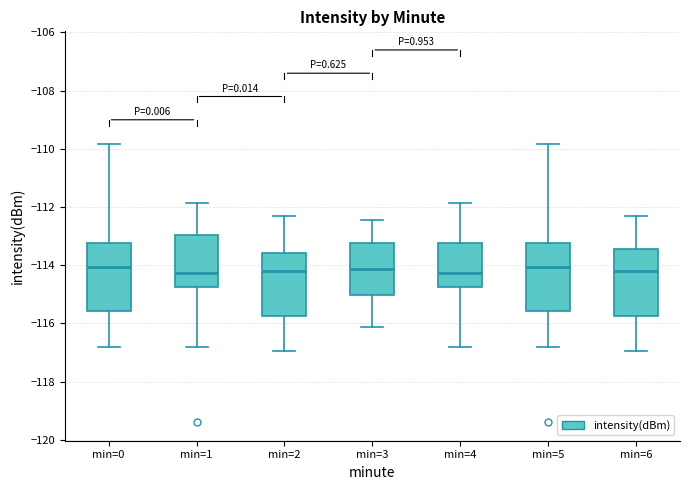

Where does the lower whisker of the box for min=1 end on the y-axis? The values are not printed on the chart, so give them approximately, as read against the axis.

-116.8